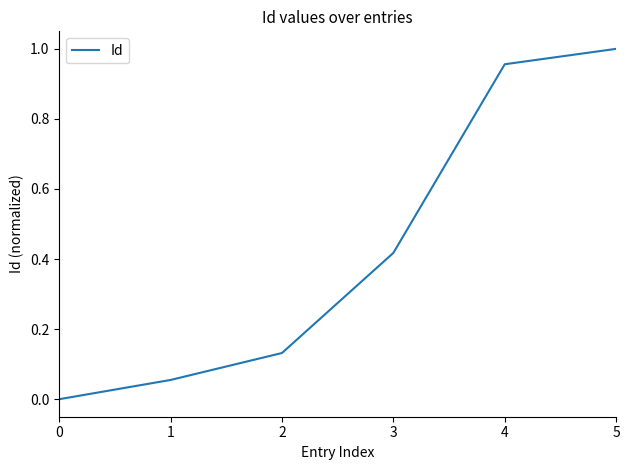

List the labels in order of value, largest first.

5, 4, 3, 2, 1, 0